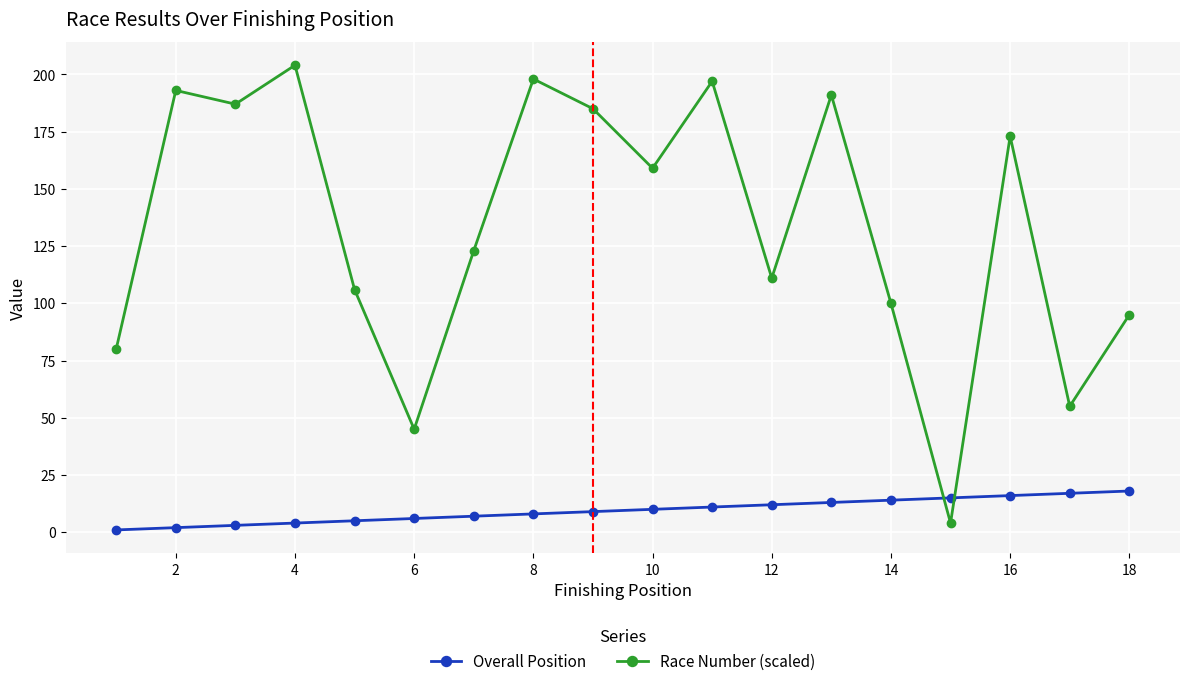

Which series has the widest spread of values?

Race Number (scaled)